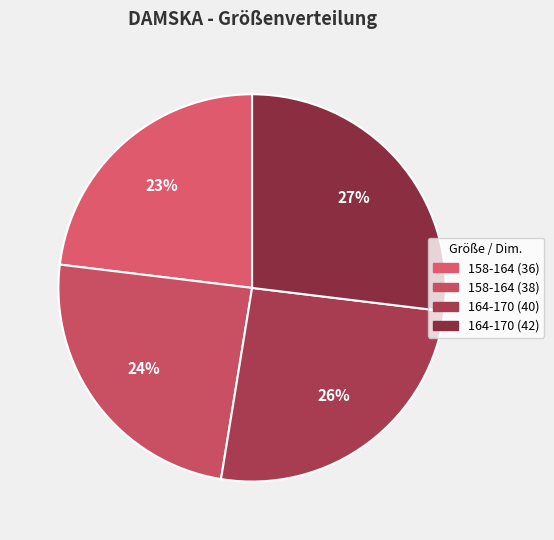

Count the number of slices in the pie.

4